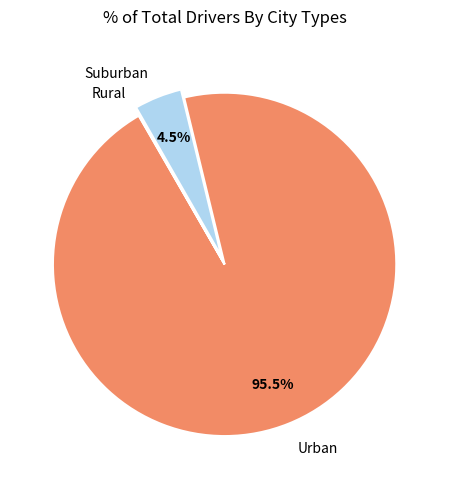

Does any single category account for the majority?

Yes